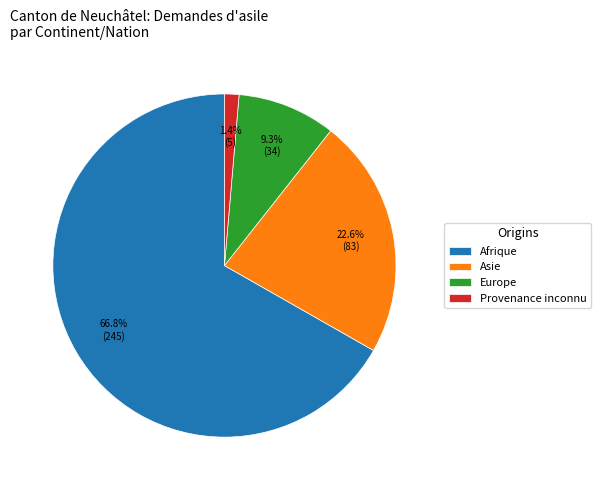

How many segments does this pie chart have?

4